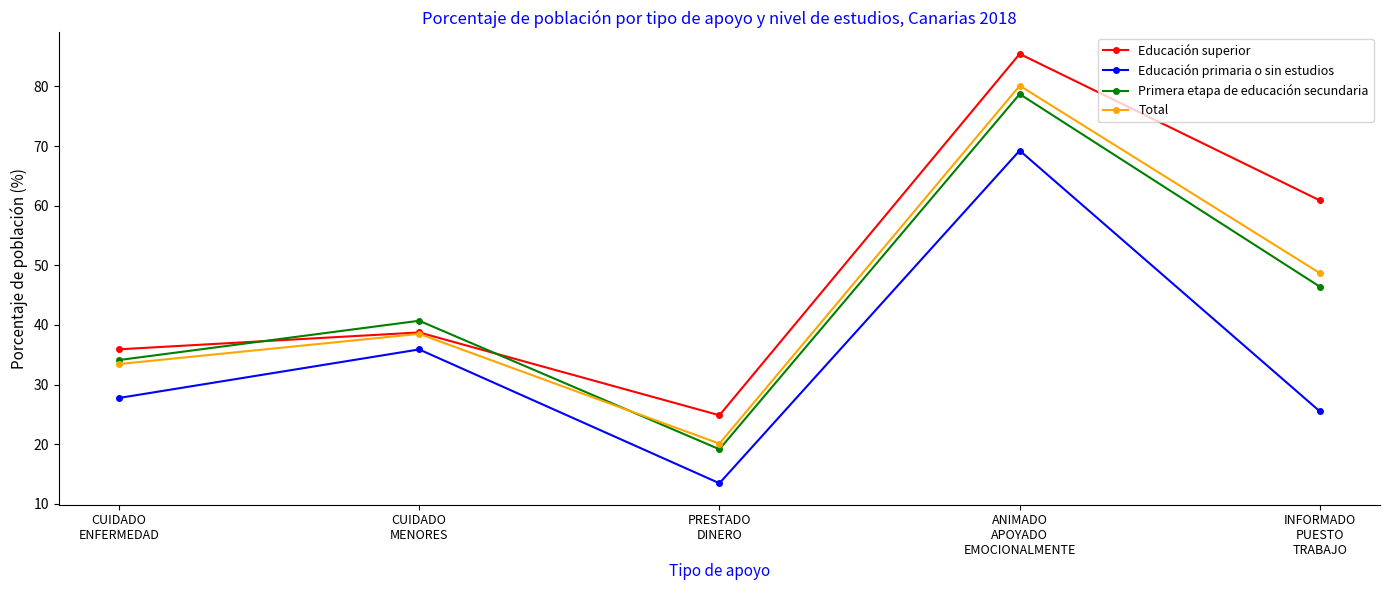

What is the difference between the second highest and second lowest values in the Total series?

15.2